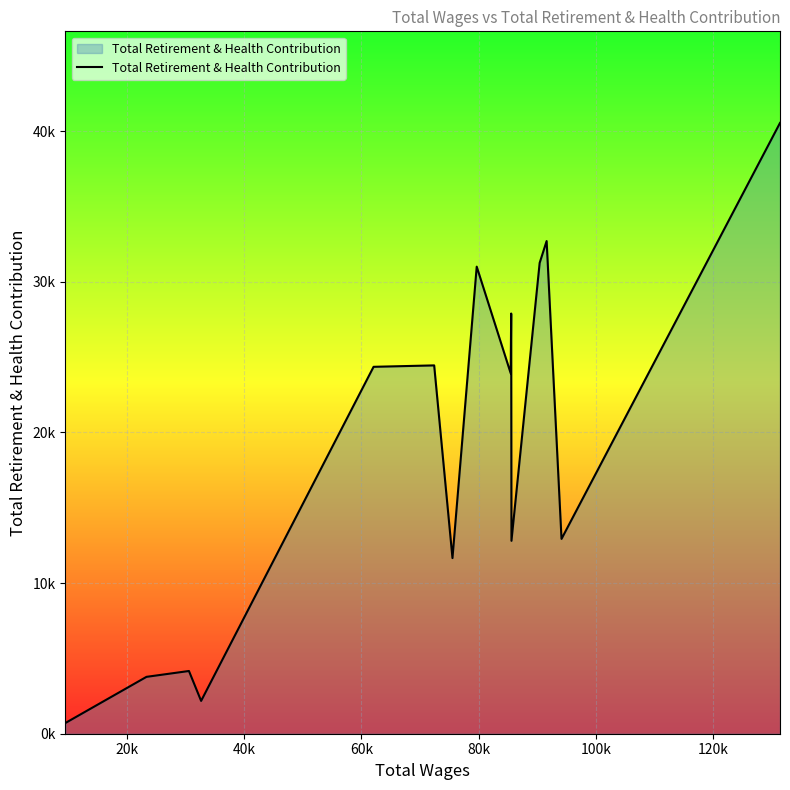

Is this an area chart (filled region under the line)?

Yes